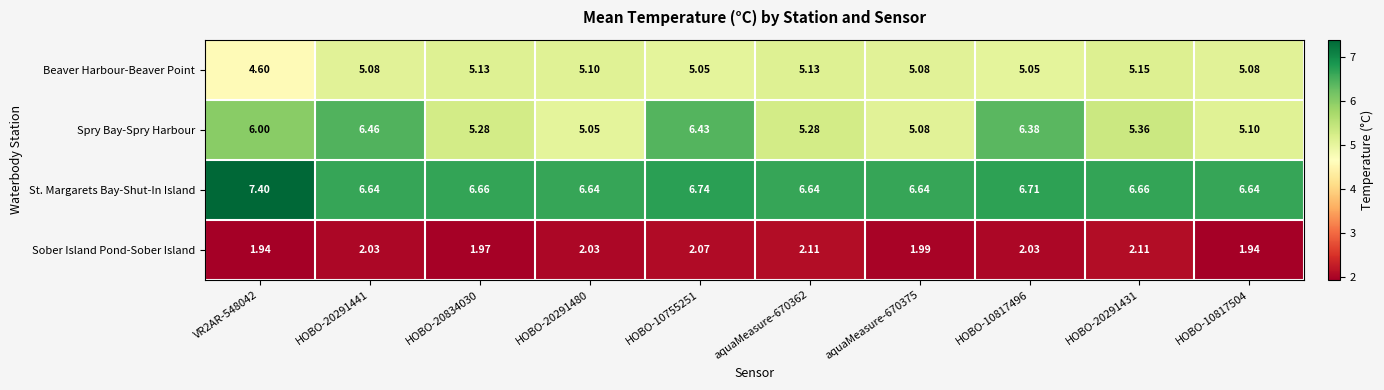

Rank the series by their maximum value, from highest to lowest.

St. Margarets Bay-Shut-In Island, Spry Bay-Spry Harbour, Beaver Harbour-Beaver Point, Sober Island Pond-Sober Island